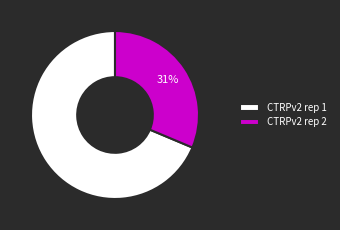

The CTRPv2 rep 1 slice represents 83% of the pie. True or false?

False